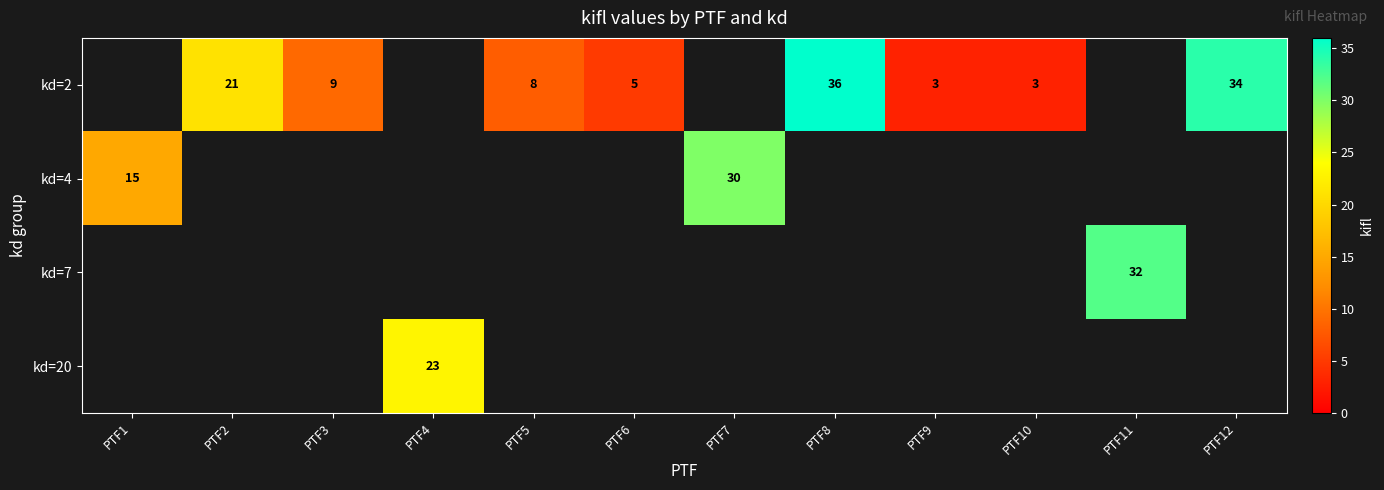

What is the smallest value displayed?

3.0